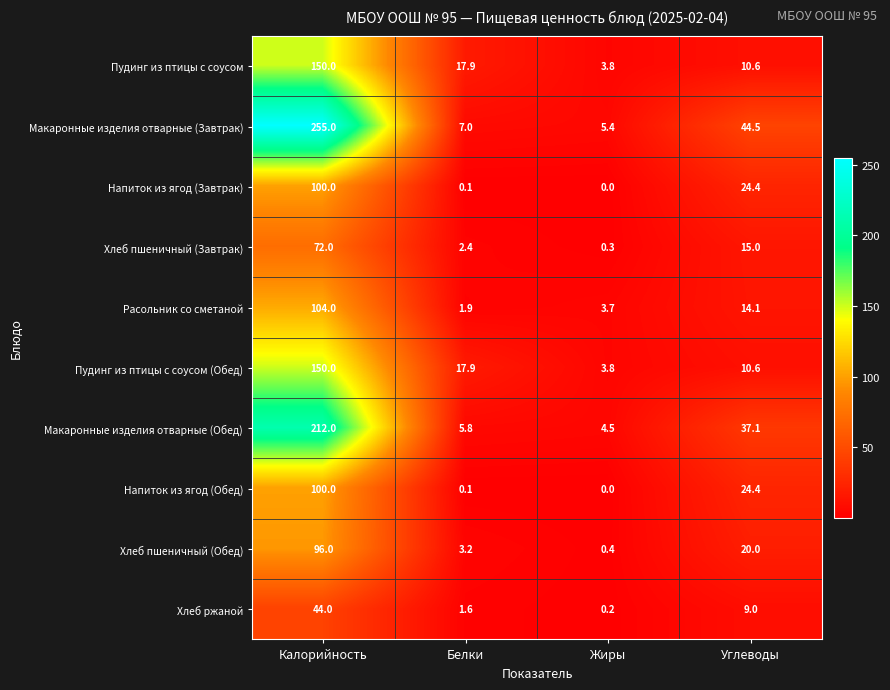

What is the maximum value shown in the chart?

255.0